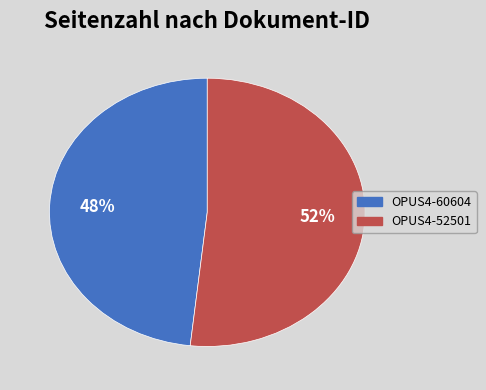

To the nearest percent, what is the average slice percentage?

50%